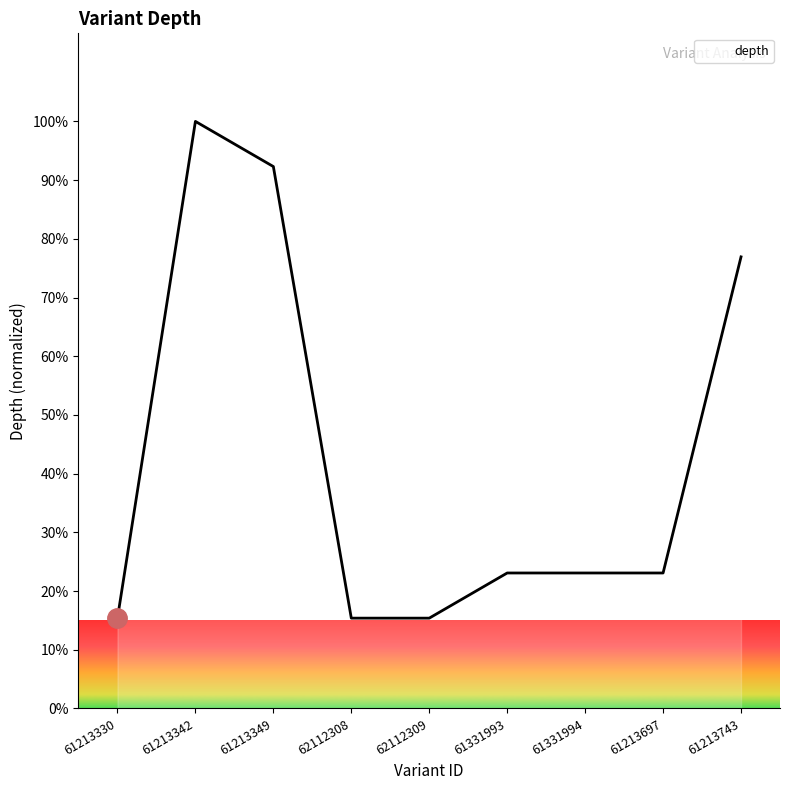

Where is the first local maximum?

61213342